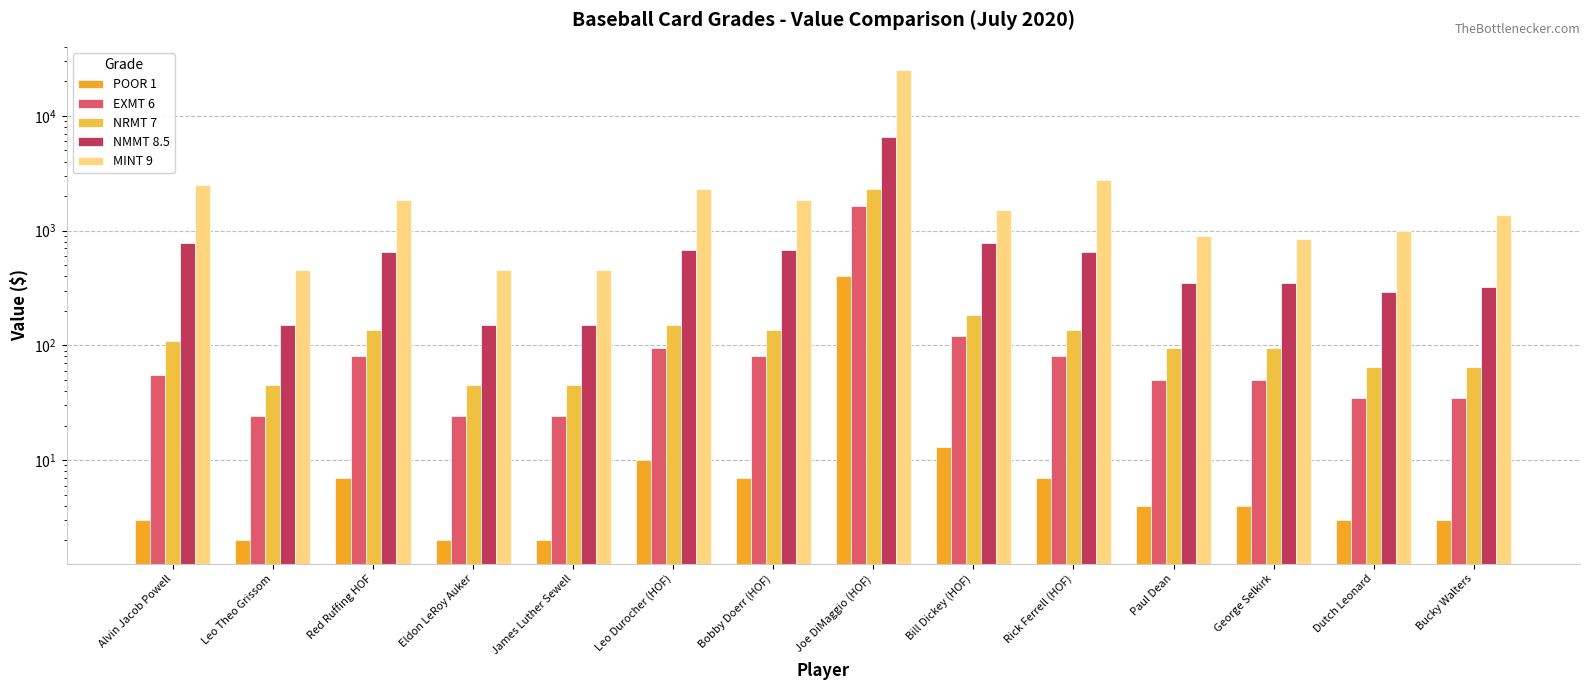

The NMMT 8.5 series shows 775 at Bill Dickey (HOF). True or false?

True